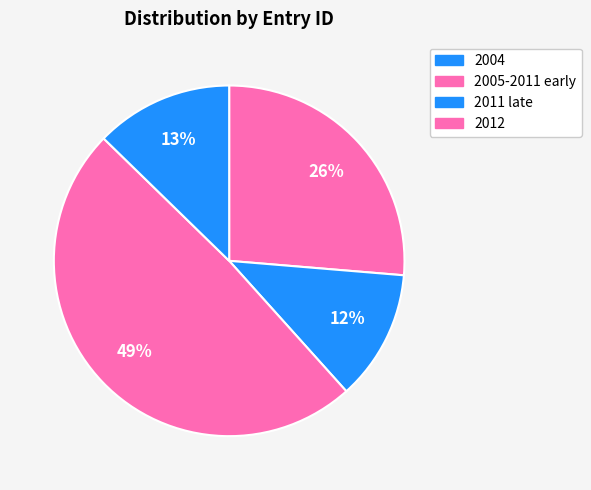

How many slices are in this pie chart?

4